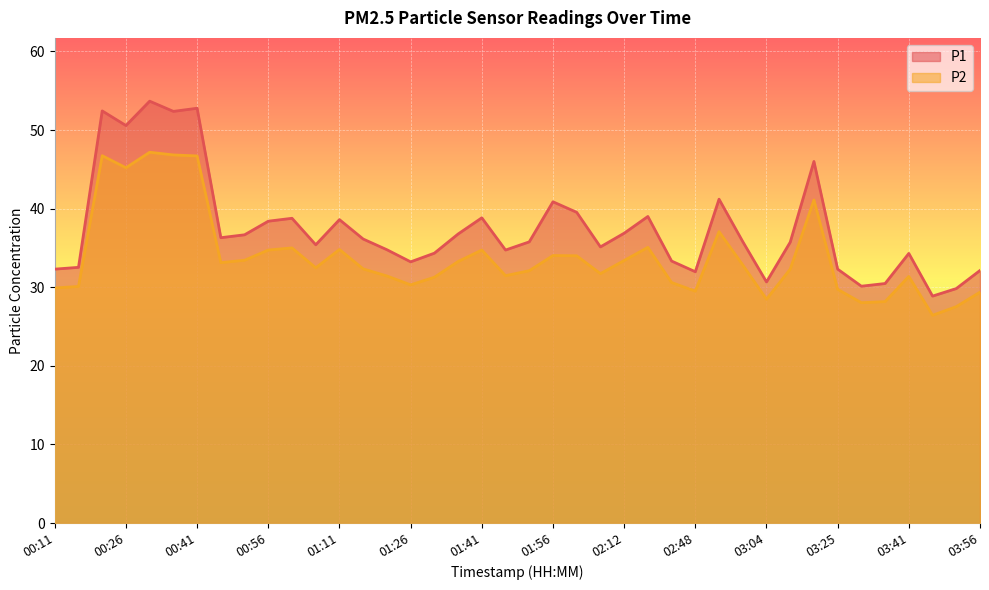

Count the number of data series in this chart.

2